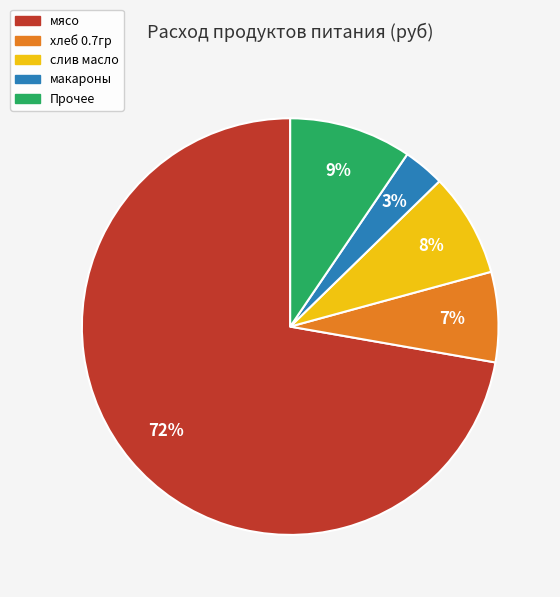

Is there a majority slice in this chart?

Yes